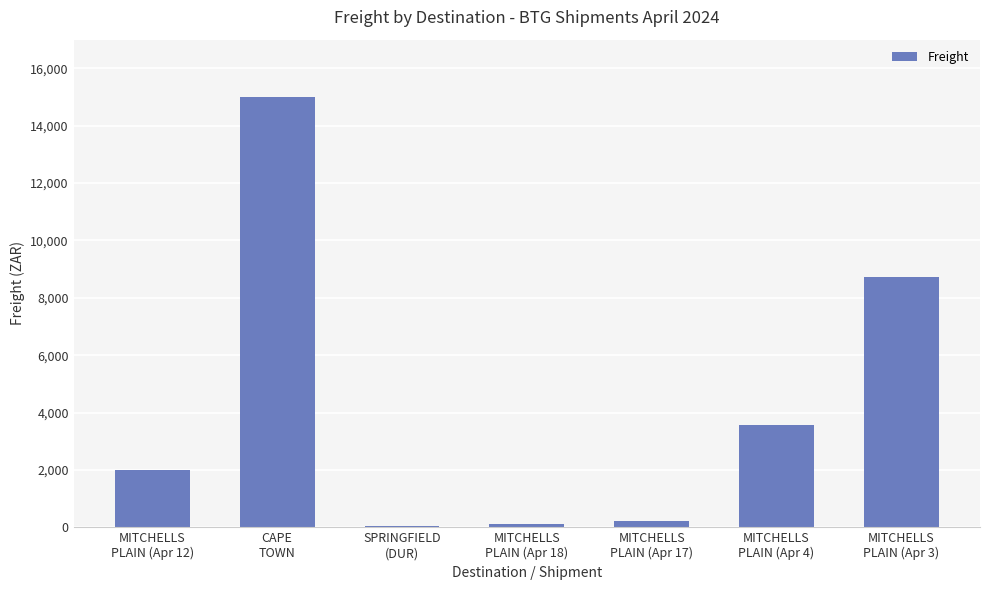

Is it true that the value at MITCHELLS
PLAIN (Apr 17) is 203.6?

True